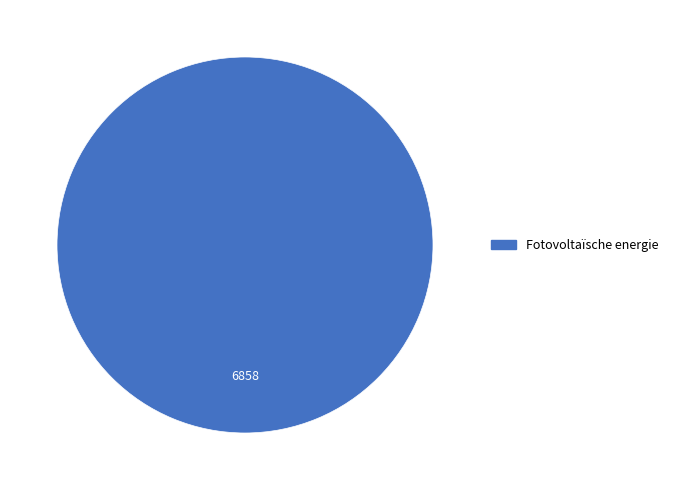

Is there a majority slice in this chart?

Yes